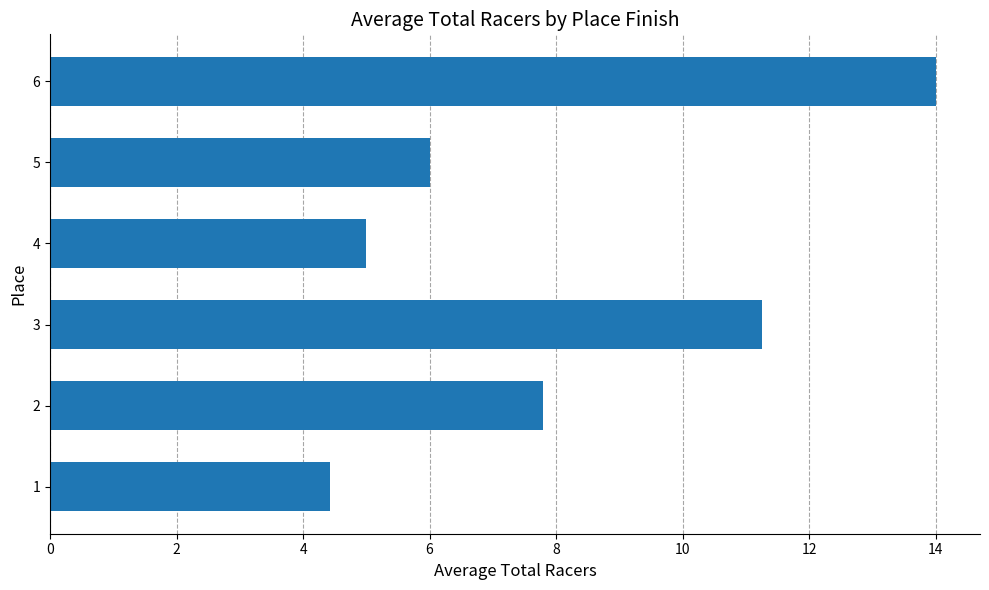

What is the sum of all values?

48.5